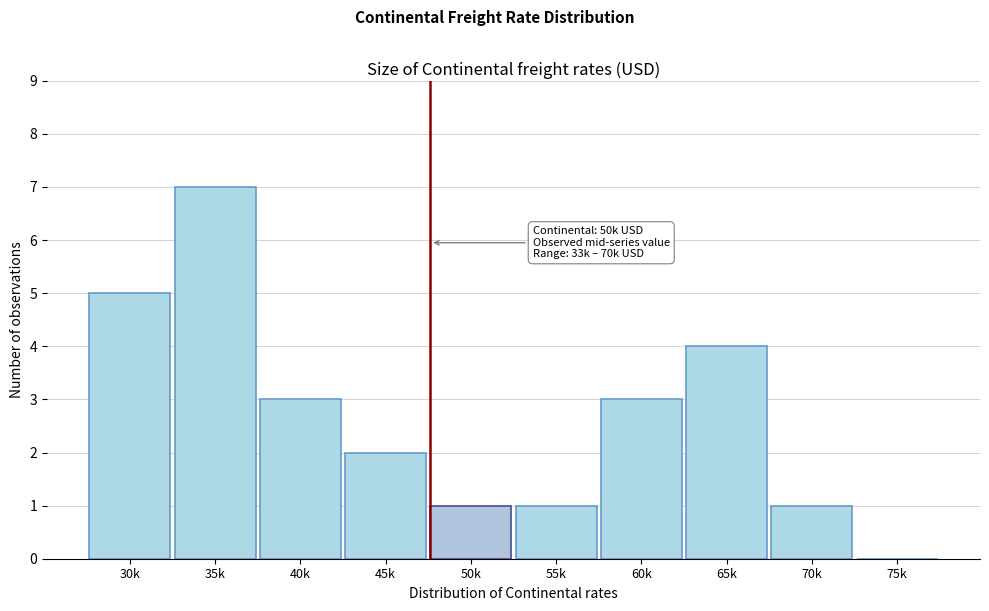

Reading right to left, extract all data points from this chart.

75k=0	70k=1	65k=4	60k=3	55k=1	50k=1	45k=2	40k=3	35k=7	30k=5